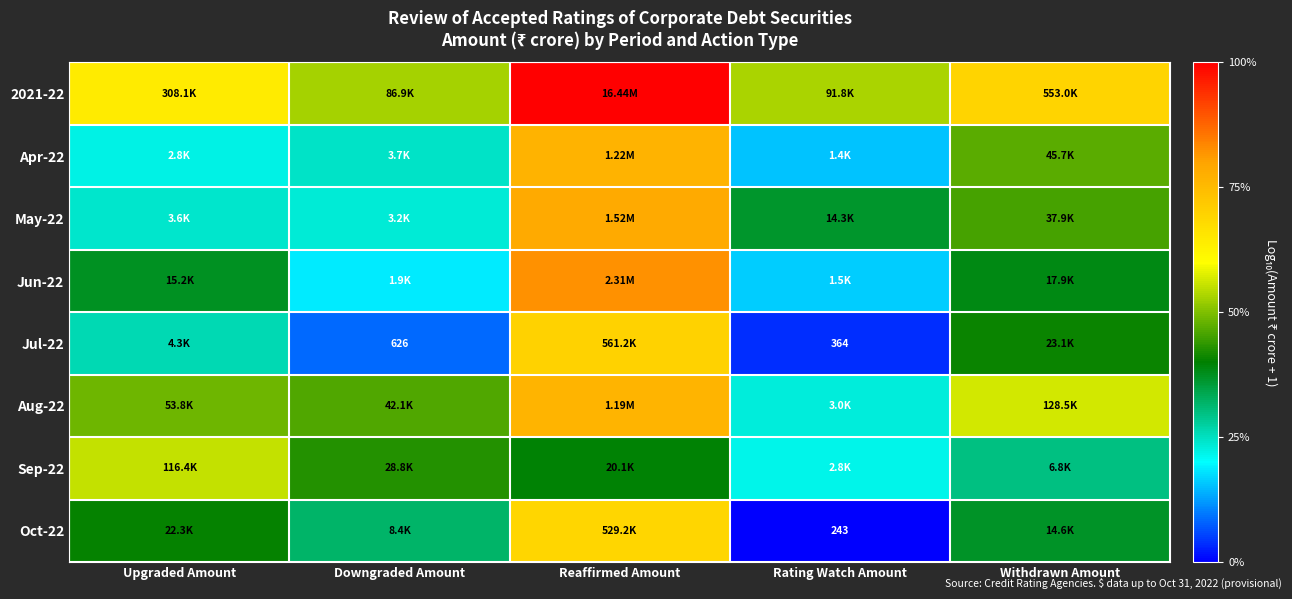

Count the number of categories in the chart.

5